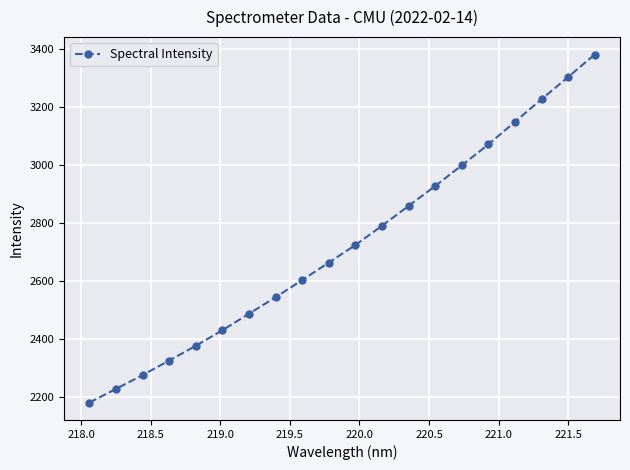

What is the average value?

2727.8